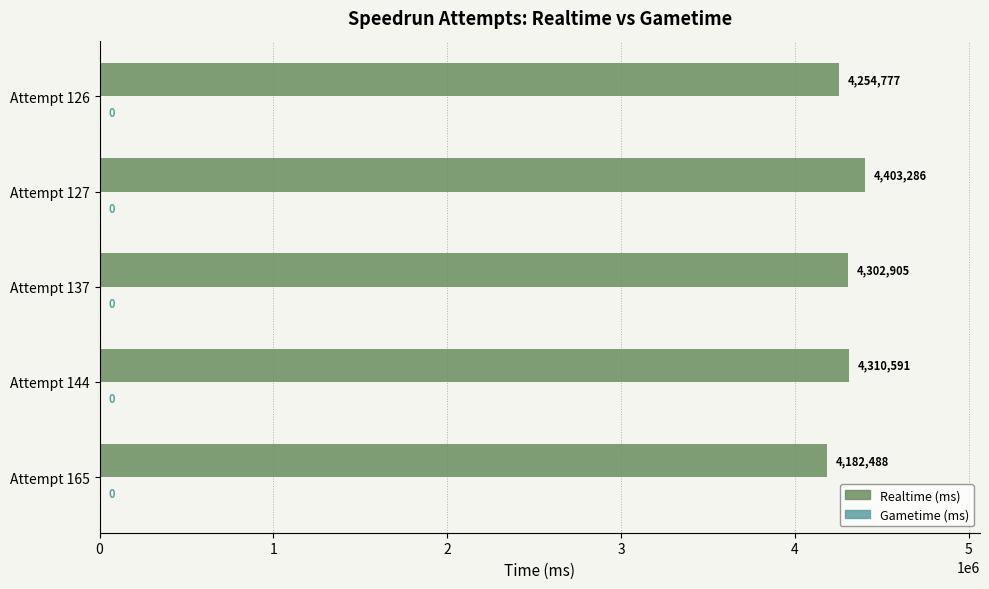

Reading bottom to top, transcribe all the data shown in this chart.

4182488	4310591	4302905	4403286	4254777